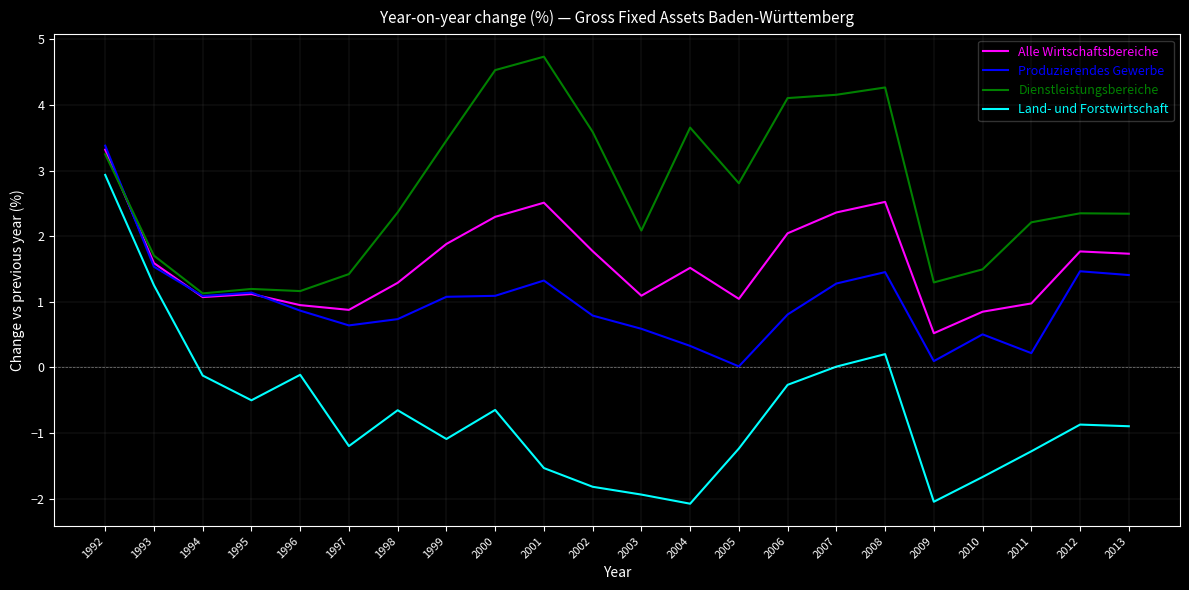

What is the sum of the Alle Wirtschaftsbereiche values at 1997 and 1998?

2.2